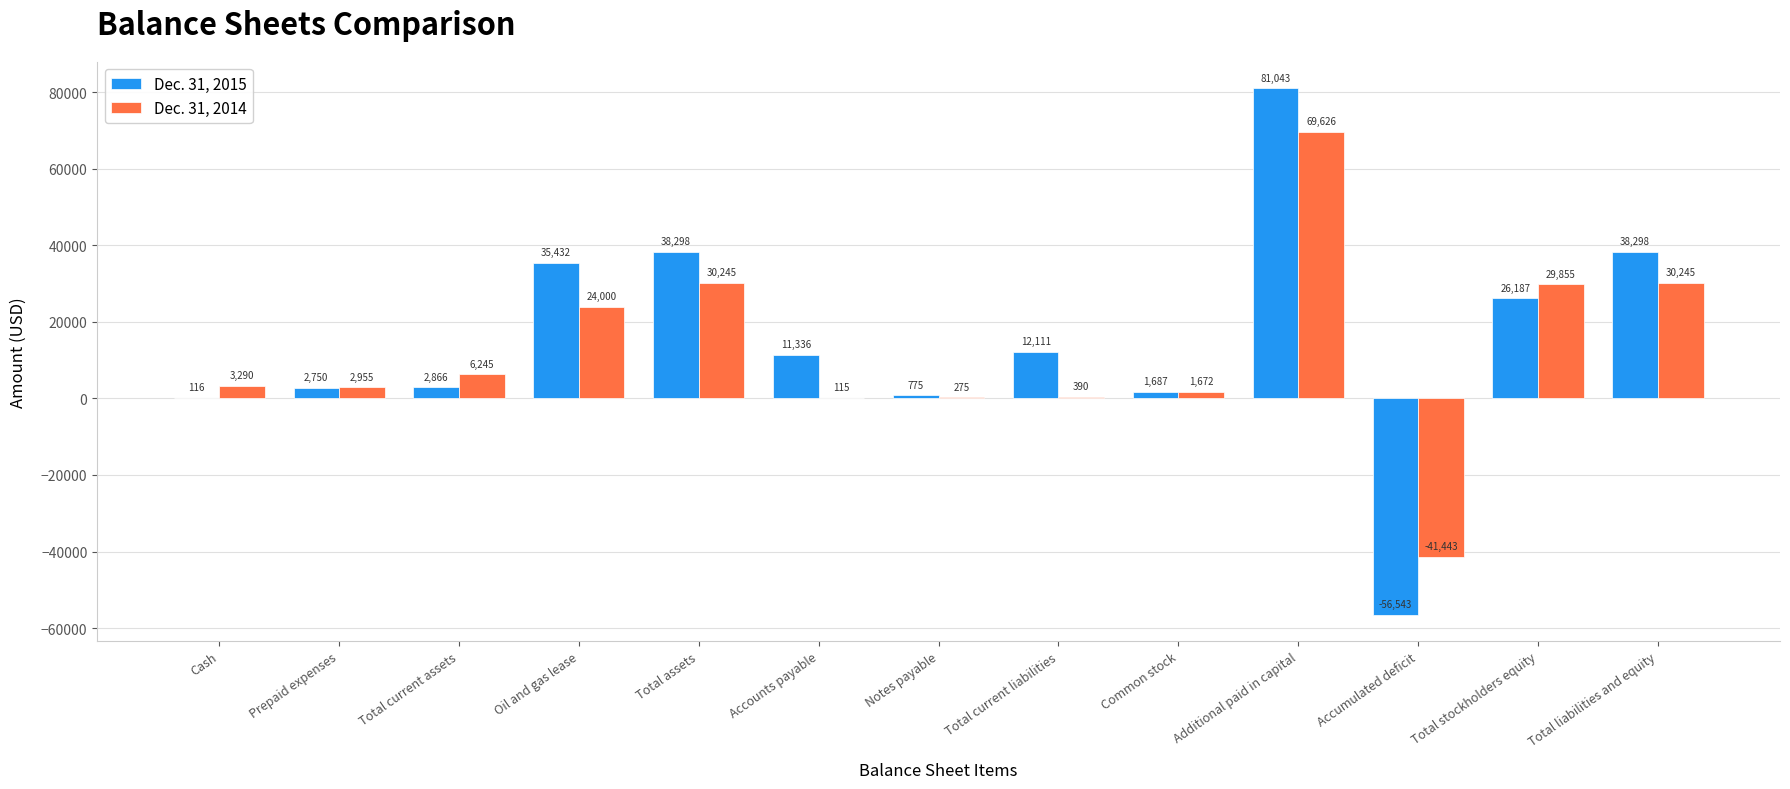

What is the approximate value of Dec. 31, 2014 at Accounts payable, to the nearest 10?

120